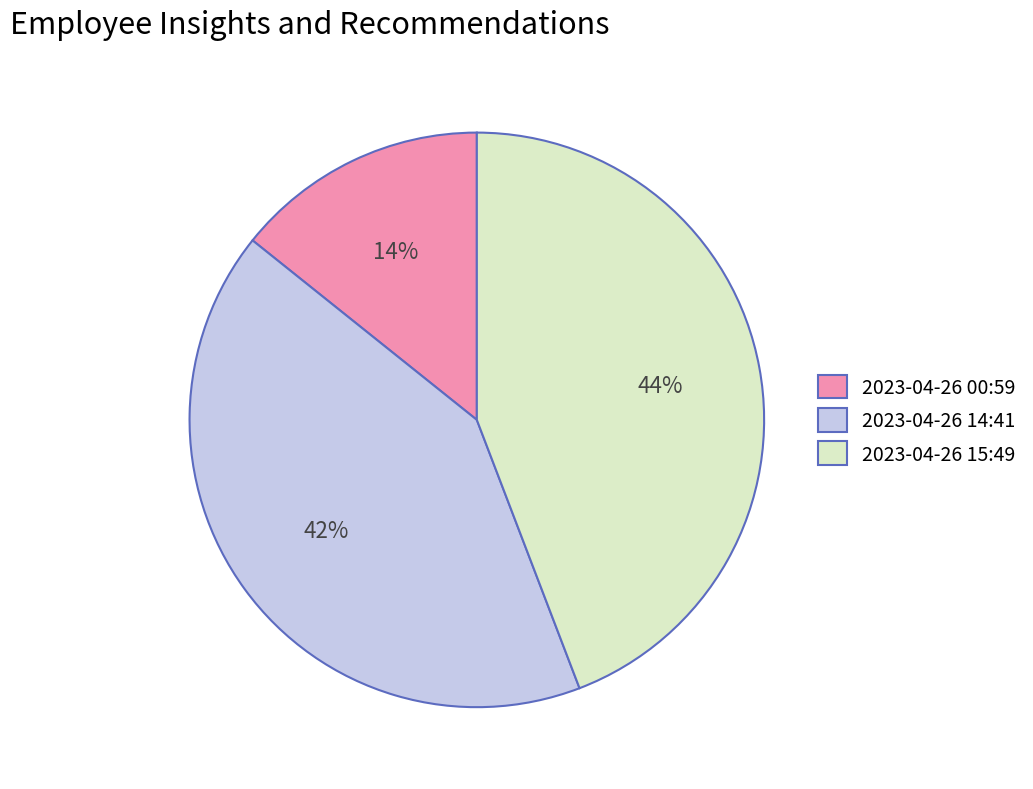

To the nearest percent, what is the difference between the largest and smallest slice percentages?

30%